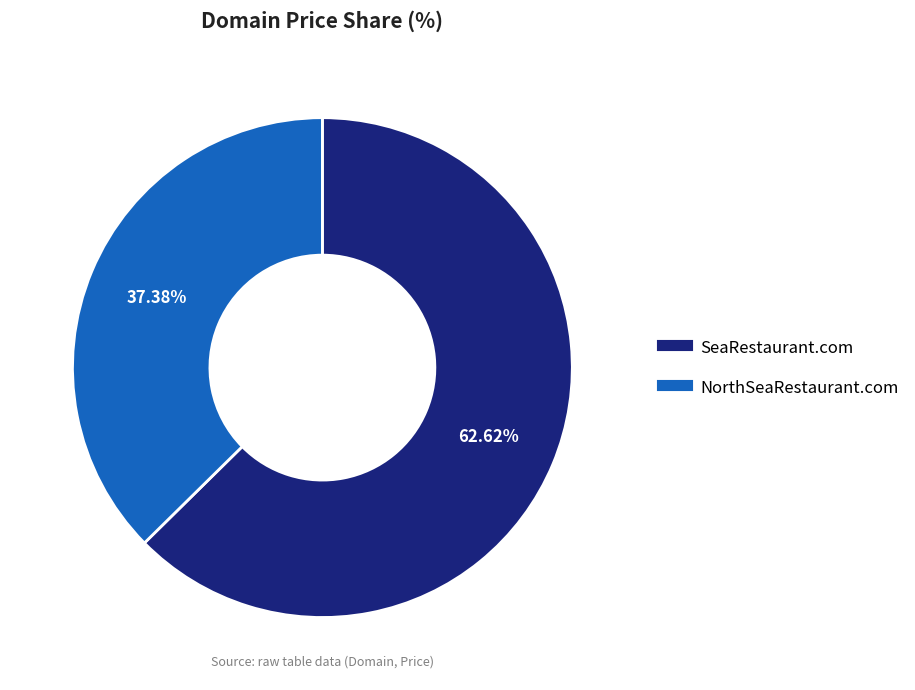

Rank the categories by value from lowest to highest.

NorthSeaRestaurant.com, SeaRestaurant.com